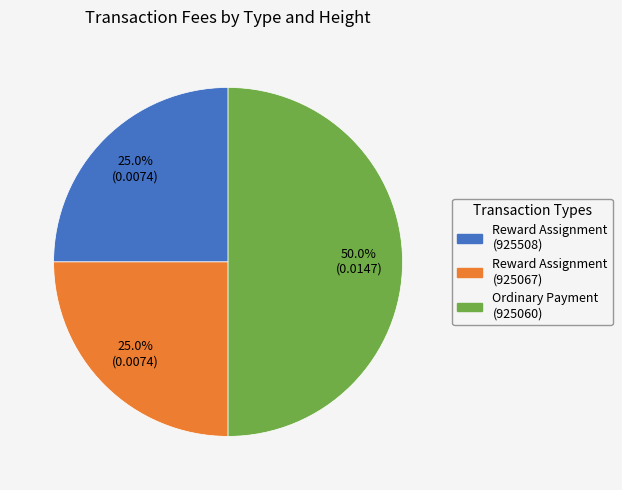

Does Reward Assignment (925508) represent more than half of the total?

No